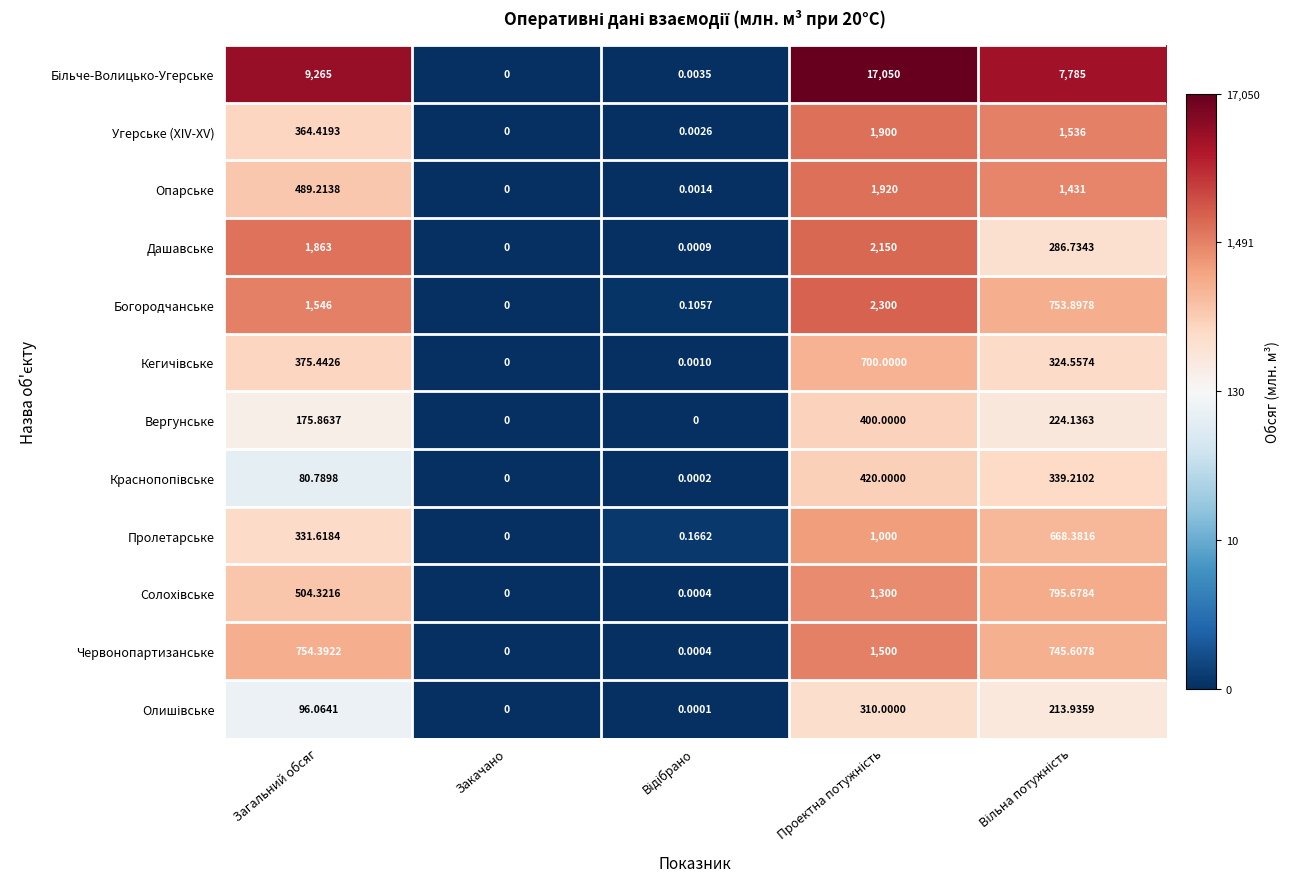

At which label does Вергунське first exceed 175?

Загальний обсяг